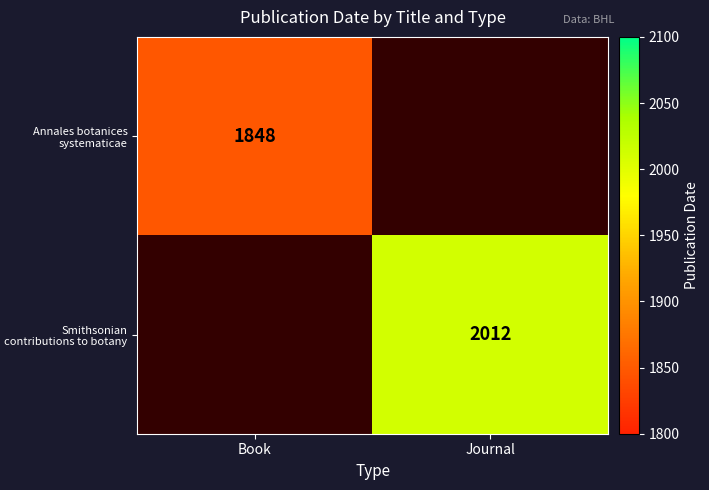

What is the minimum value shown in the chart?

1848.0